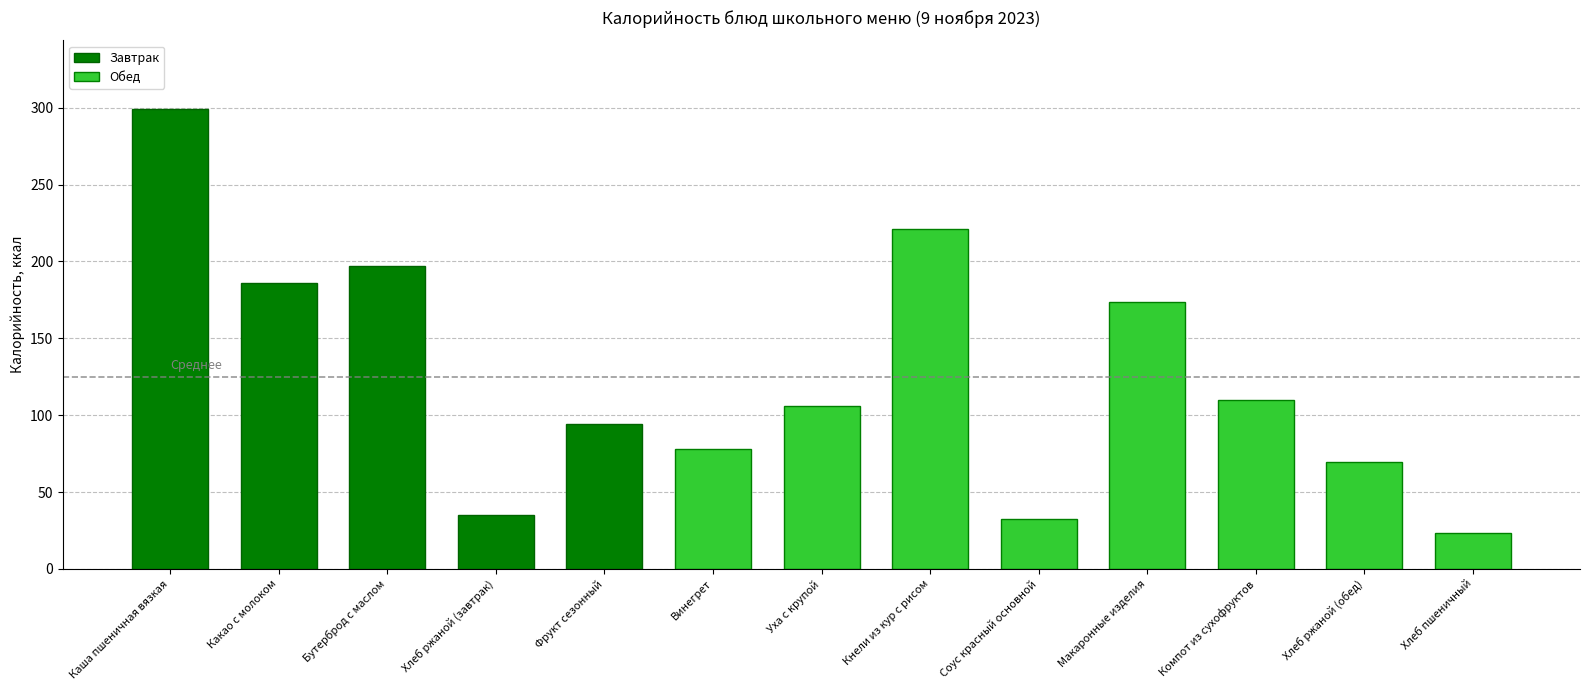

Approximately how many times larger is the value at Компот из сухофруктов compared to Соус красный основной?

3.4